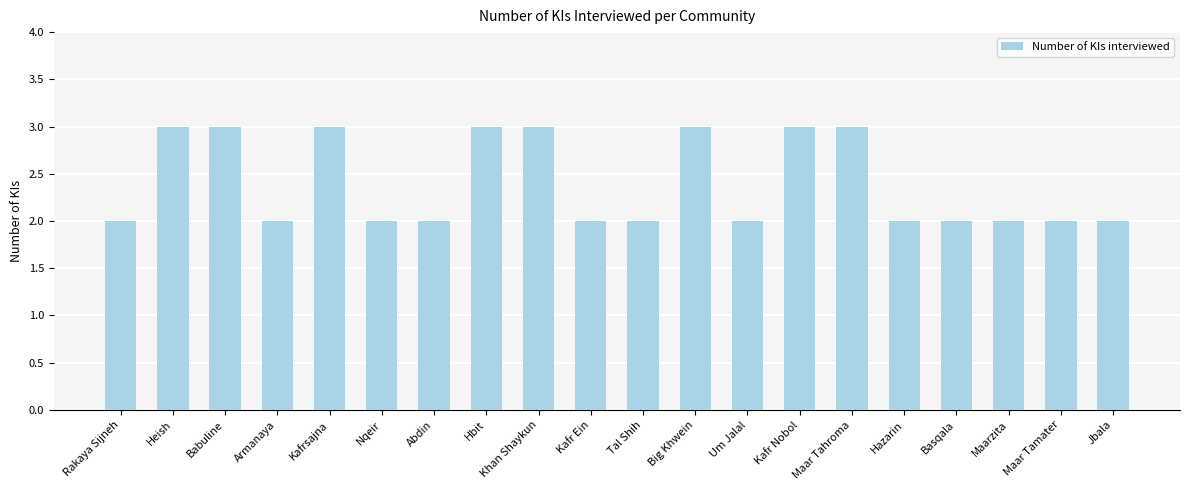

What is the ratio of the value at Nqeir to the value at Khan Shaykun?

0.7